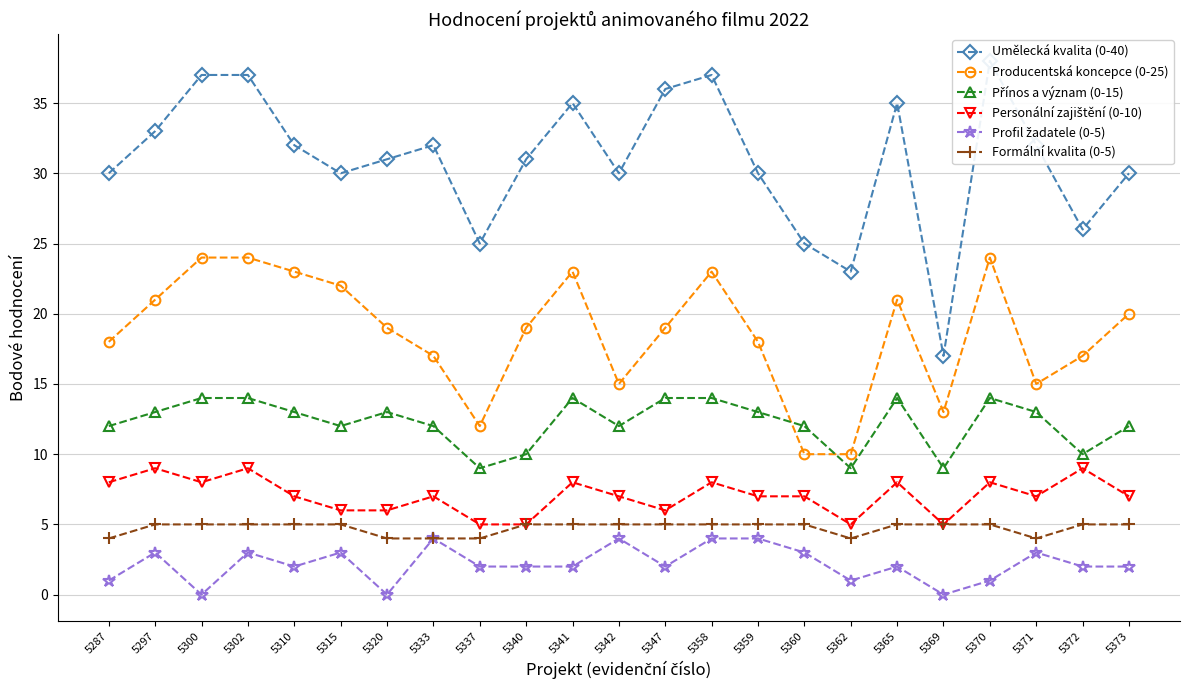

True or false: Producentská koncepce (0-25) has a value of 12 at 5337.

True